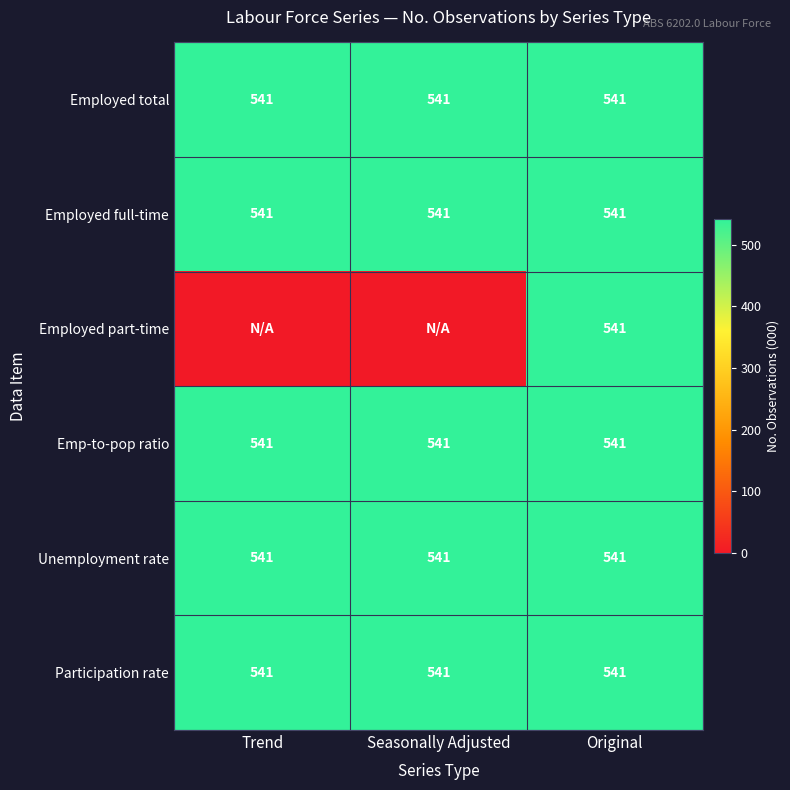

Is it true that Unemployment rate equals 541 at Trend?

True